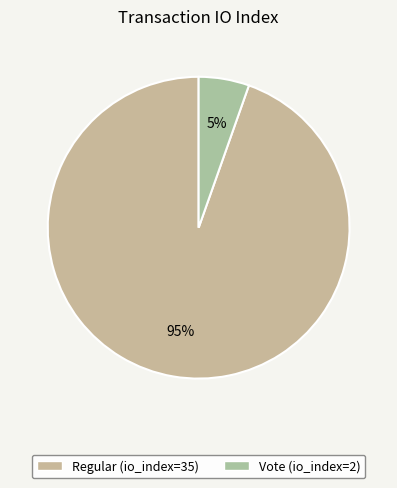

Is there any slice that represents more than half of the pie?

Yes